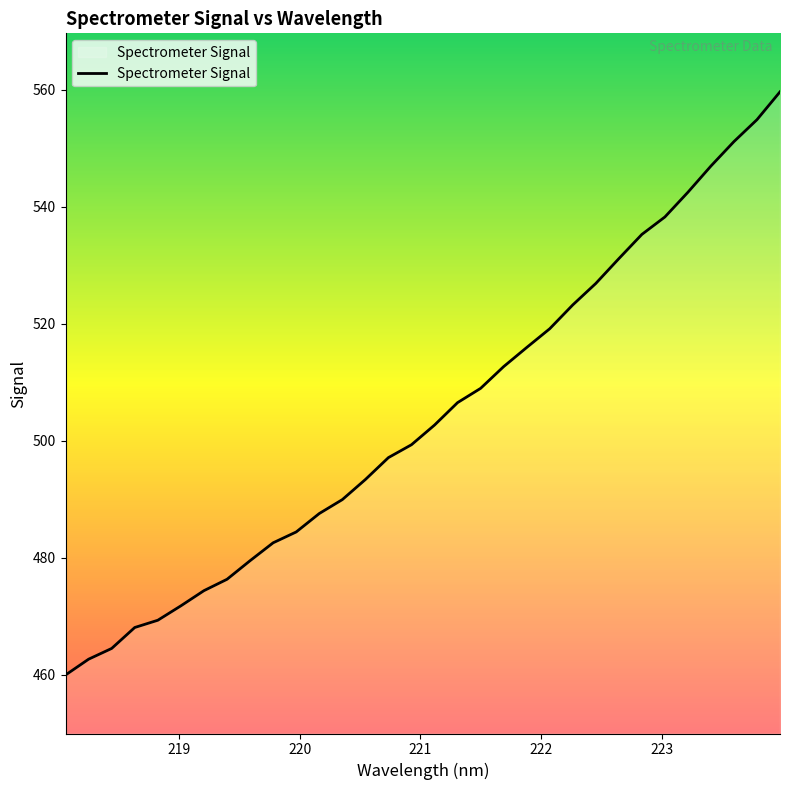

What is the maximum value shown in the chart?

559.7